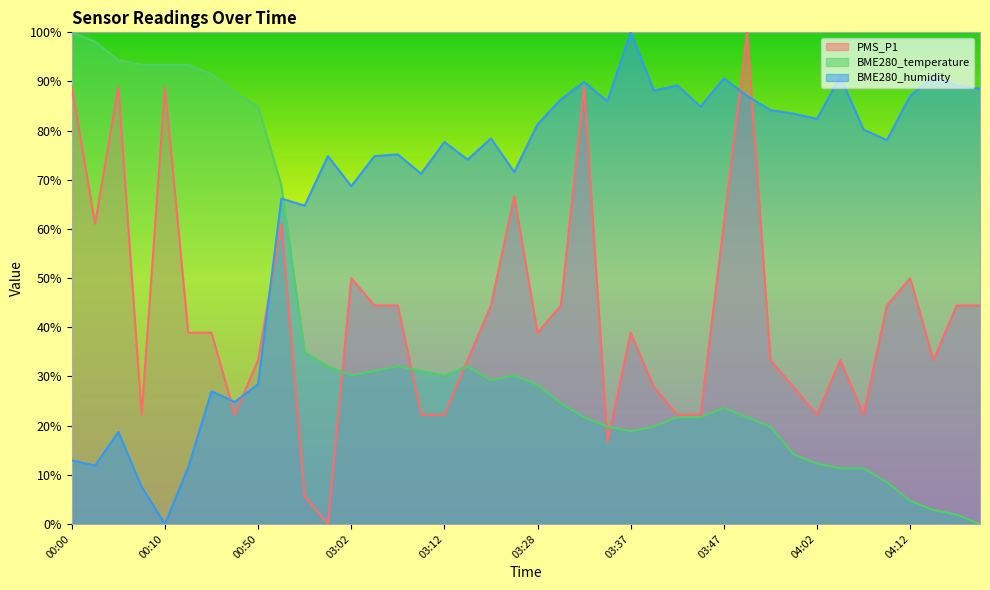

Is the value of PMS_P1 at 03:02 greater than the value of BME280_humidity at 03:55?

No